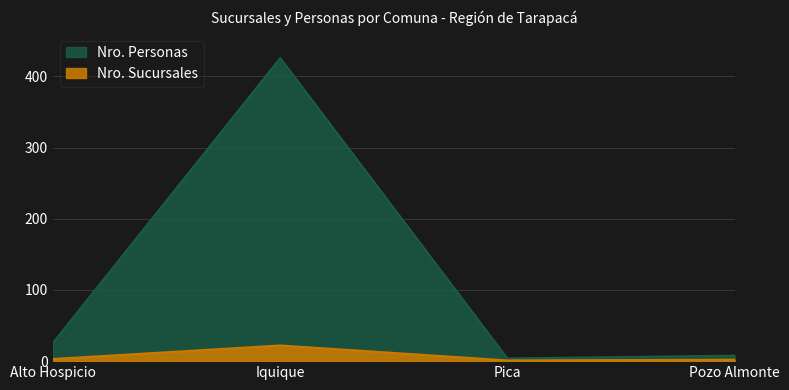

At which label does Nro. Sucursales first exceed 3?

Iquique